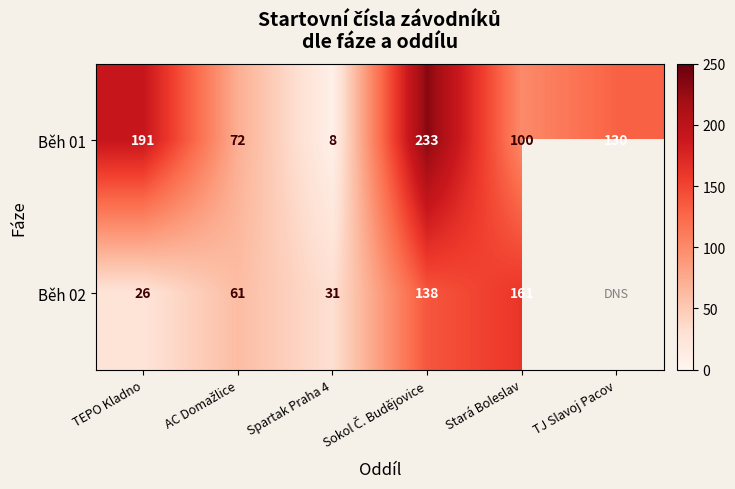

What is the total value across all series at Sokol Č. Budějovice?

371.0